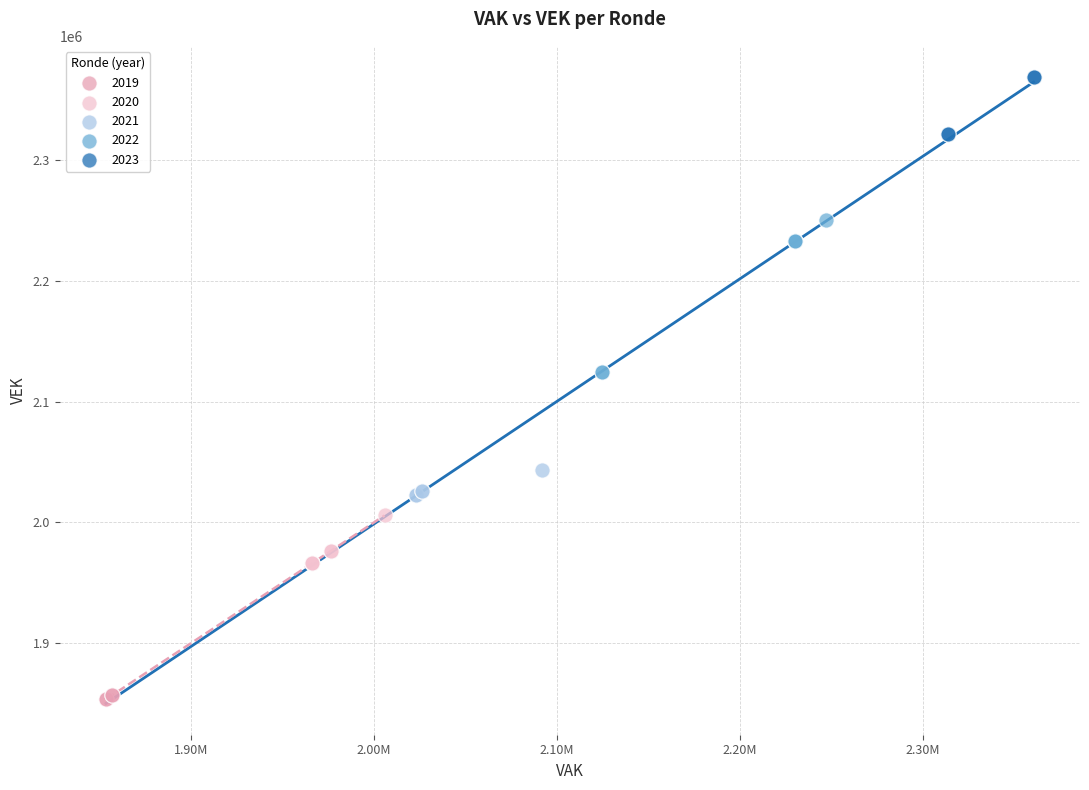

Which series reaches the maximum Y coordinate?

2023